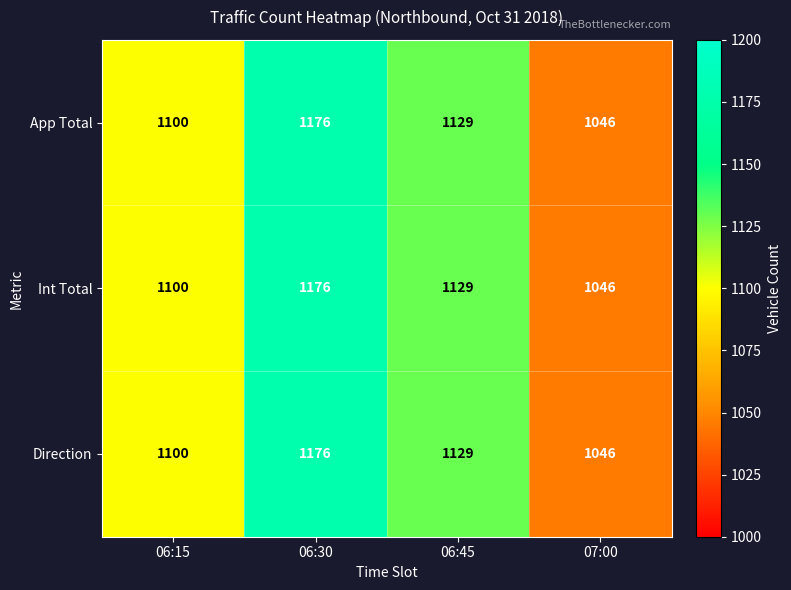

At how many categories does at least one series exceed 1151?

1